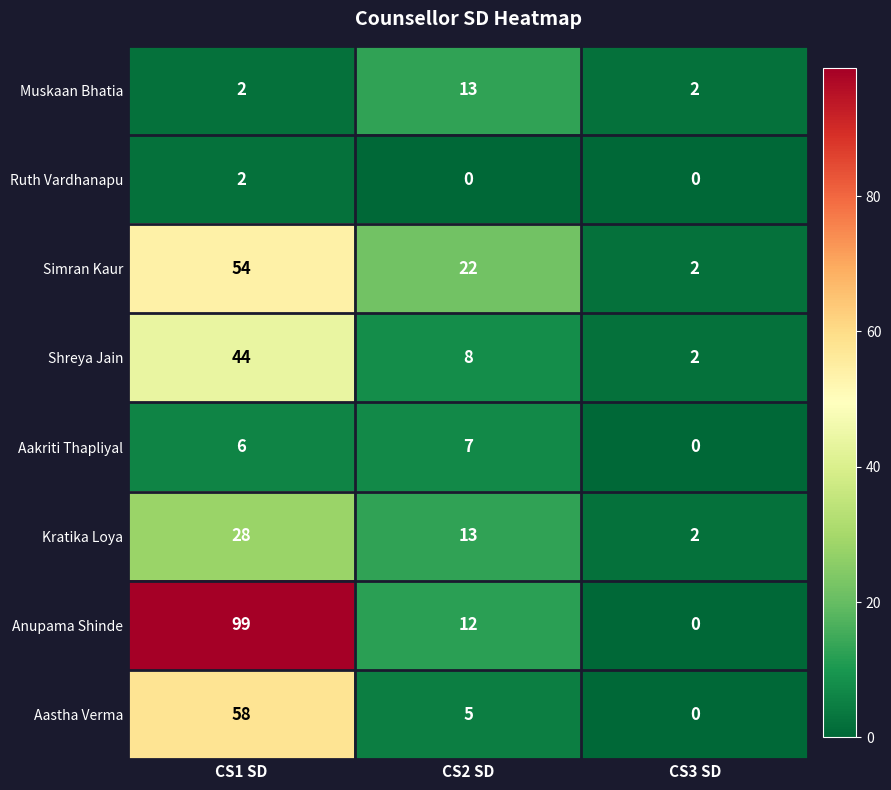

Where is Anupama Shinde nearest to the value 49?

CS2 SD